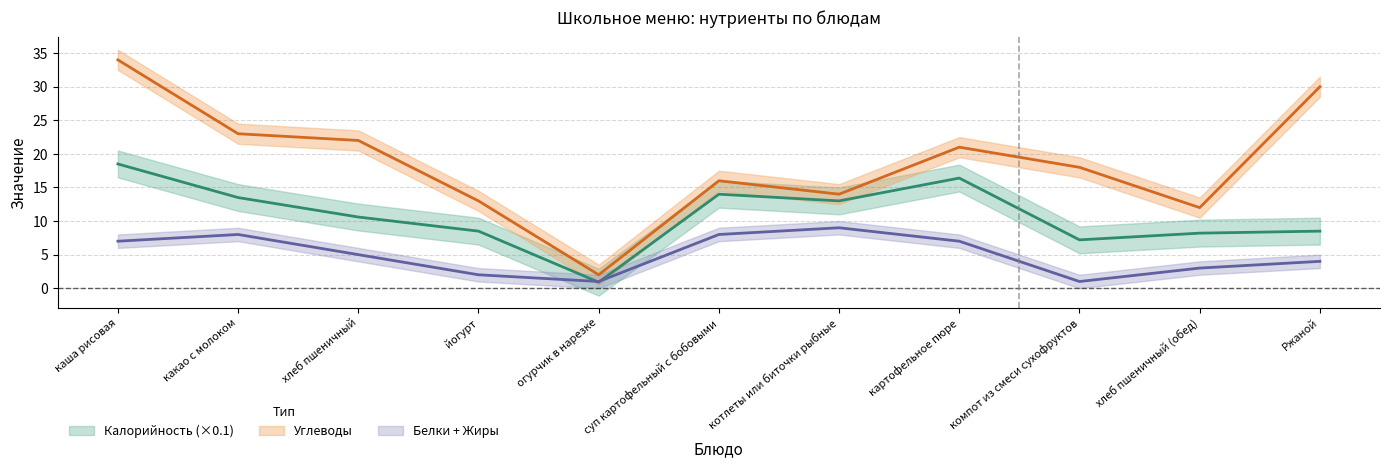

What is the highest value of the Калорийность series?

18.5